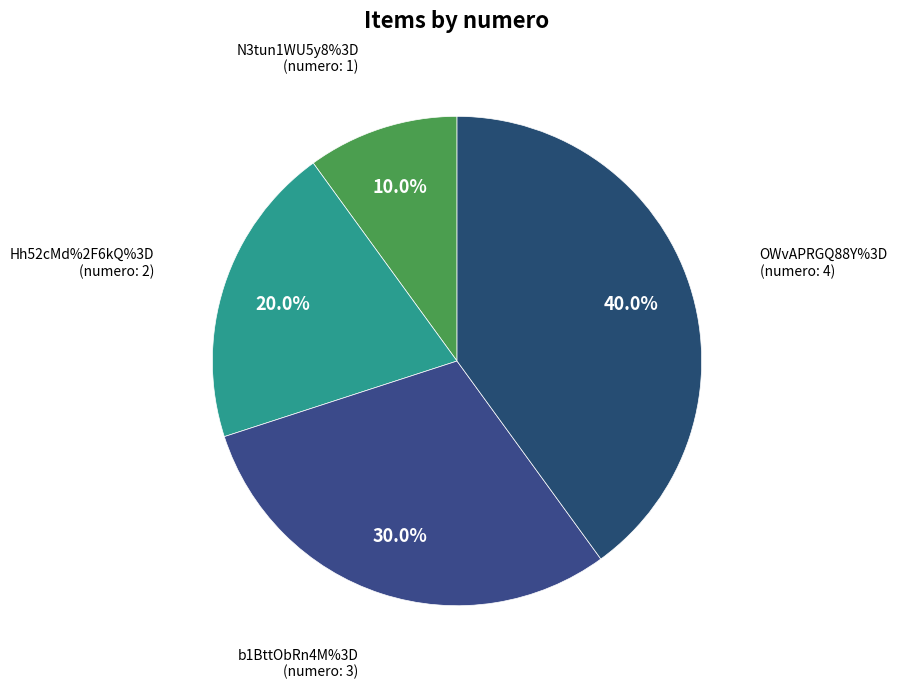

Approximately how many times larger is the value at Hh52cMd%2F6kQ%3D compared to N3tun1WU5y8%3D?

2.0